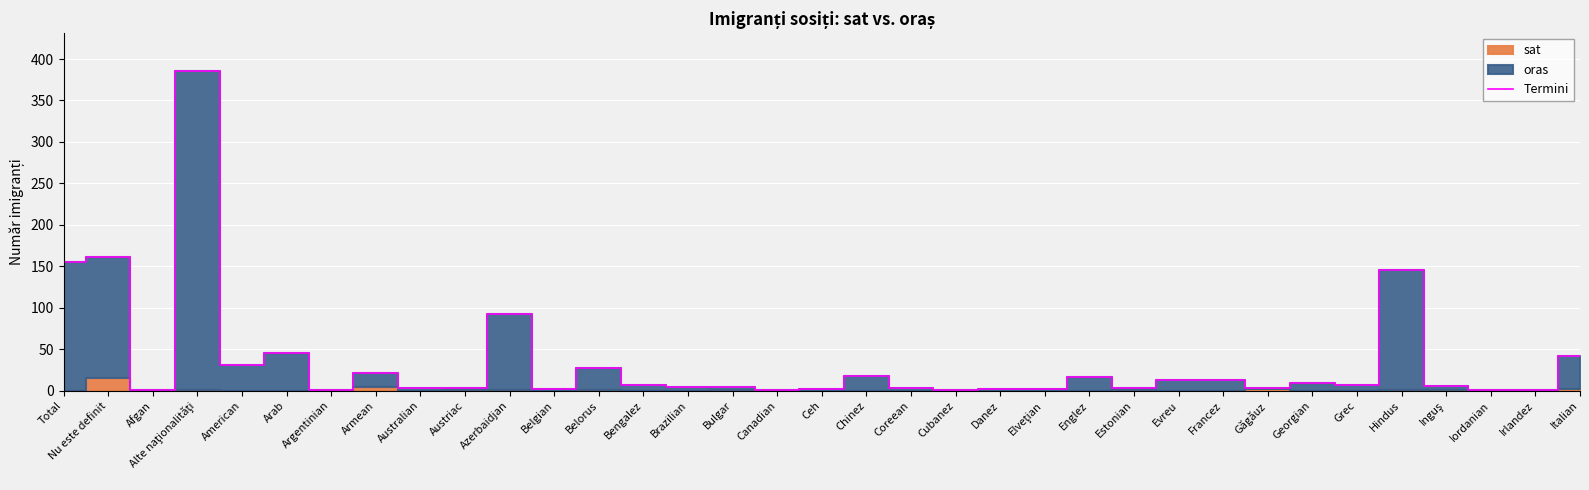

What is the difference between the values at Total and Armean?

134